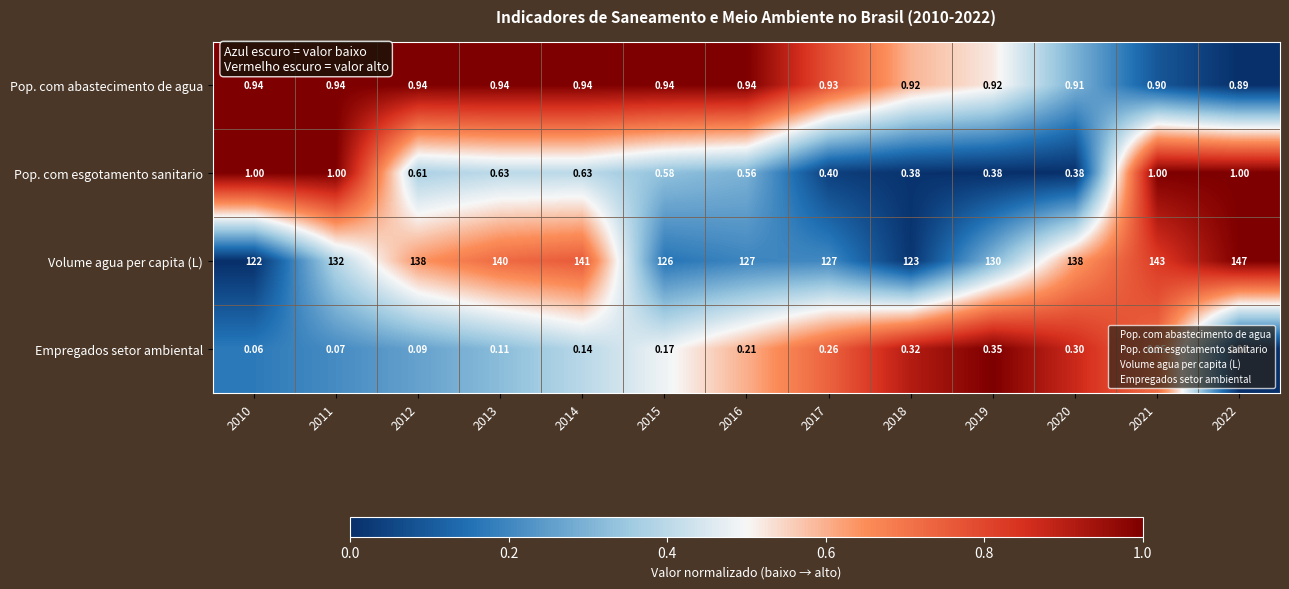

Which series has the widest spread of values?

Volume agua per capita (L)